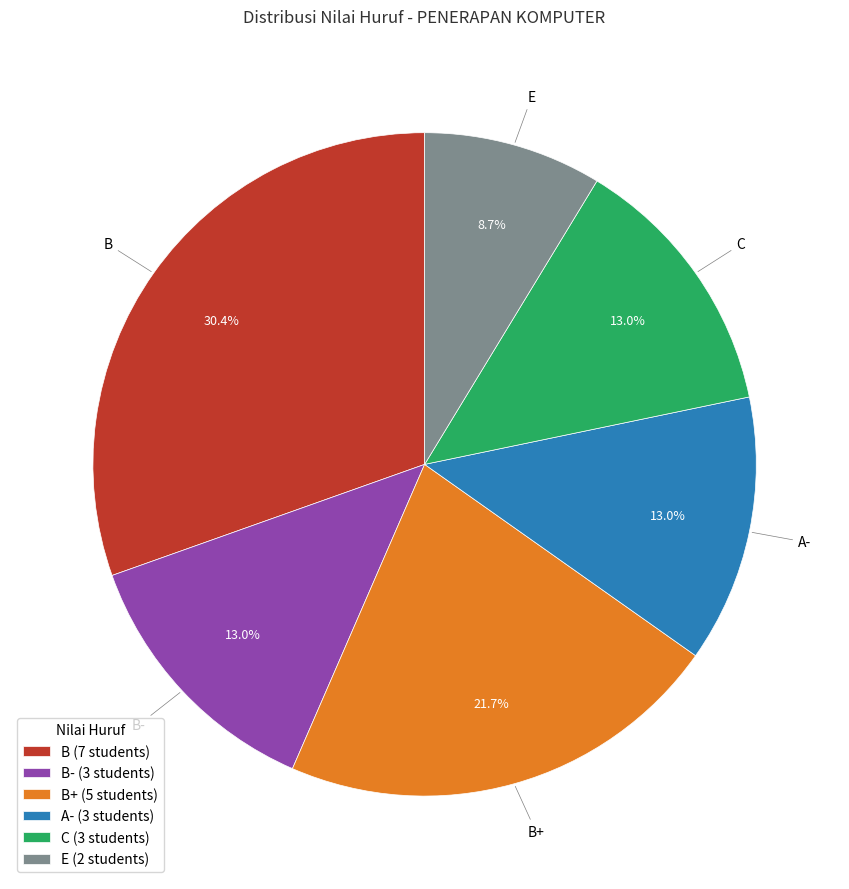

What is the ratio of the value at B to the value at A-?

2.3